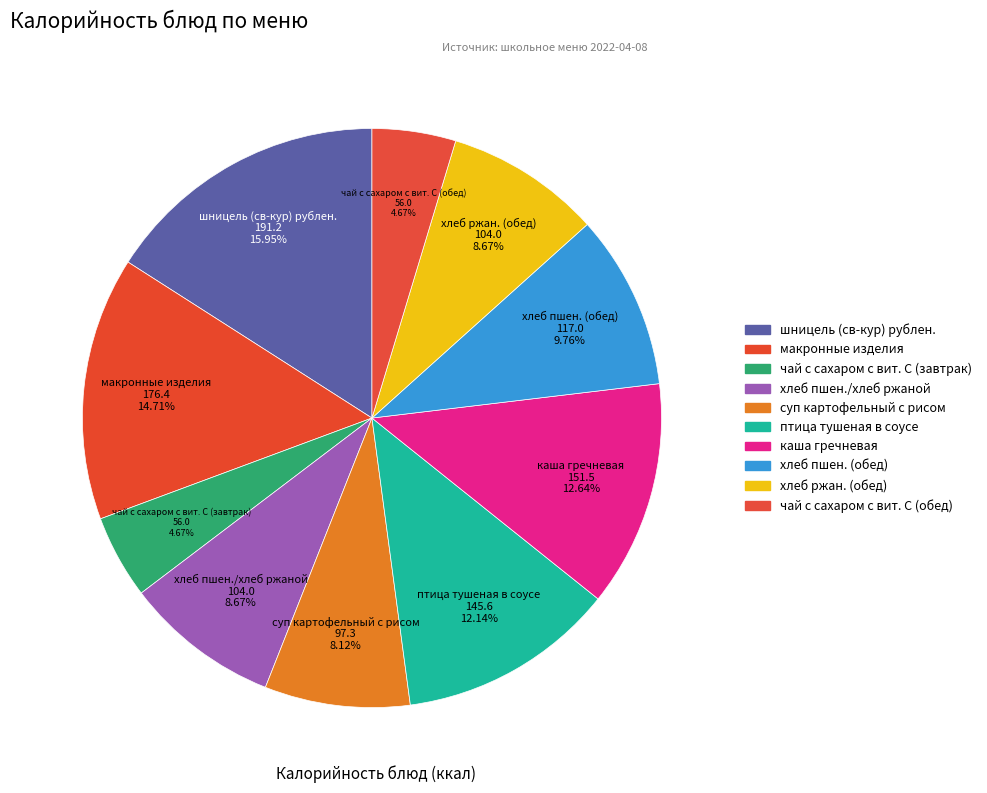

Count the number of slices in the pie.

10